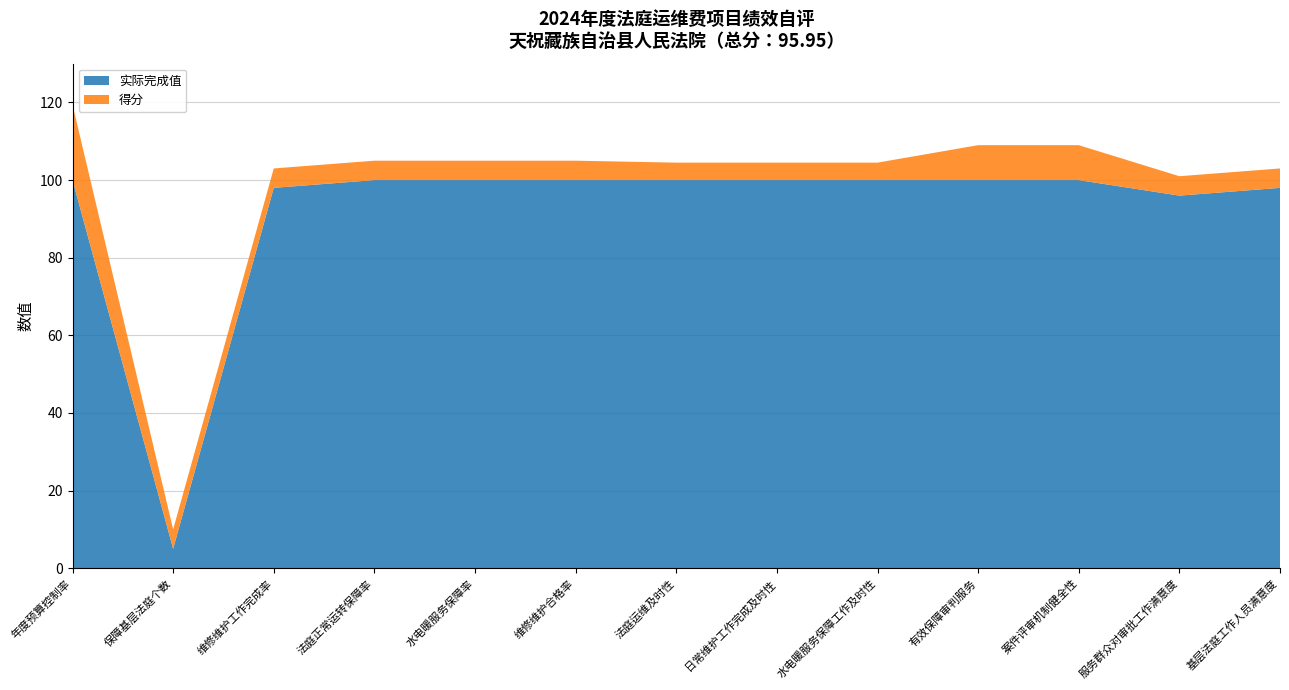

Reading left to right, list all the values displayed in this chart.

实际完成值: 100.0	5.0	98.0	100.0	100.0	100.0	100.0	100.0	100.0	100.0	100.0	96.0	98.0
得分: 19.4	5.0	5.0	5.0	5.0	5.0	4.5	4.5	4.5	9.0	9.0	5.0	5.0